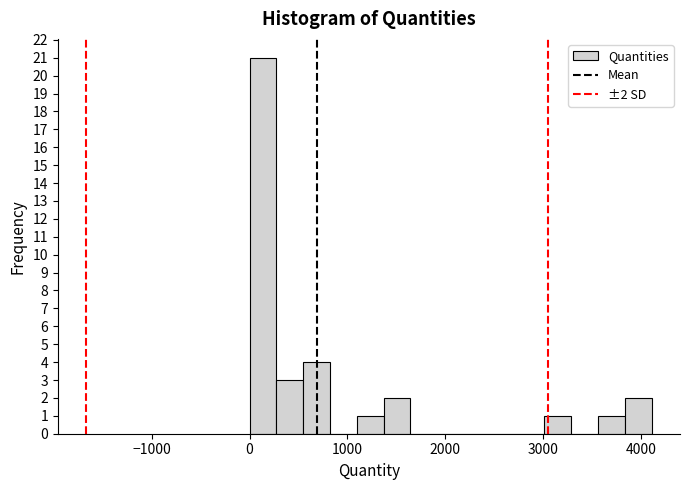

Around what value on the x-axis is the tallest bar? Give the approximate position of its centre, as read against the axis.

100